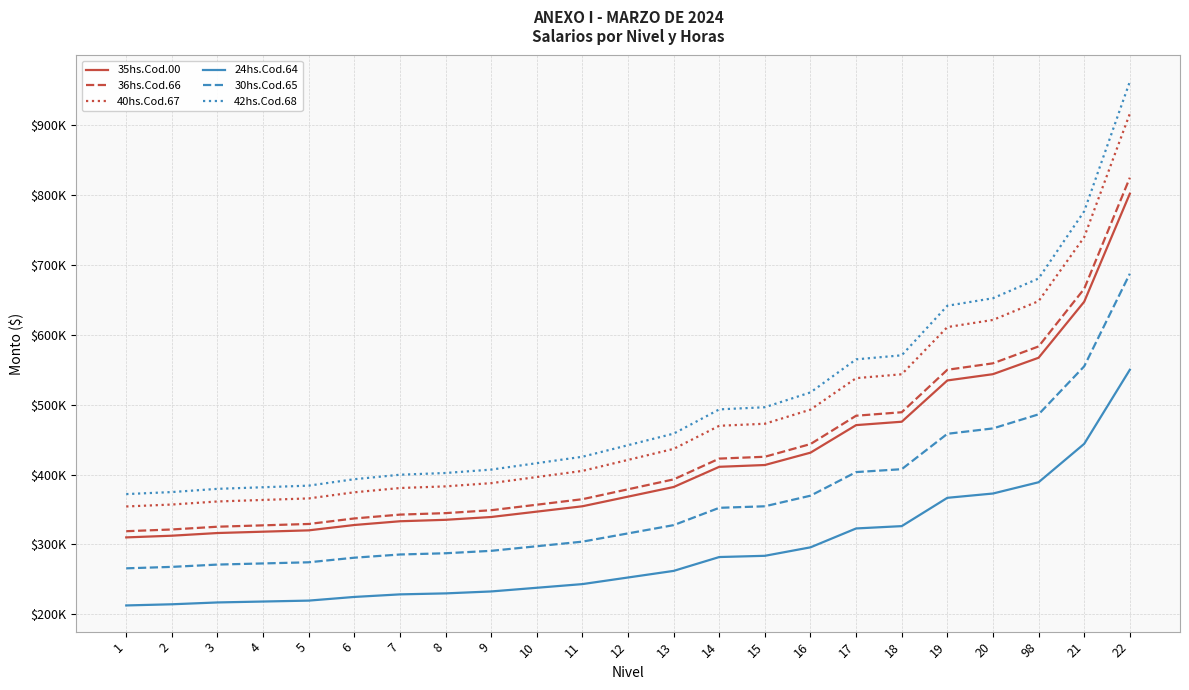

What are all the series names shown in the legend?

35hs.Cod.00, 36hs.Cod.66, 40hs.Cod.67, 24hs.Cod.64, 30hs.Cod.65, 42hs.Cod.68